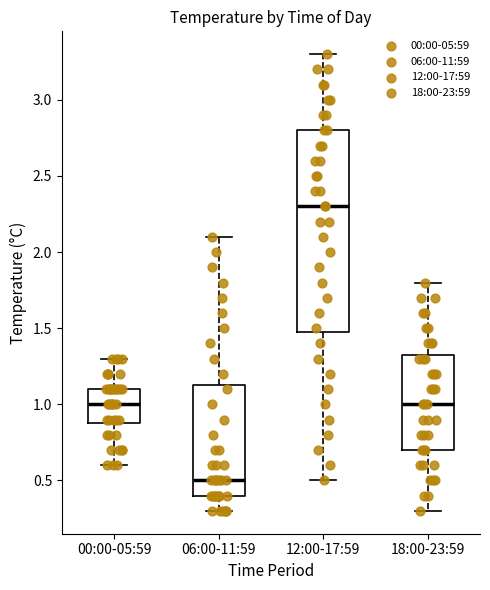

Where does the lower whisker of the box for 18:00-23:59 end on the y-axis? The values are not printed on the chart, so give them approximately, as read against the axis.

0.30